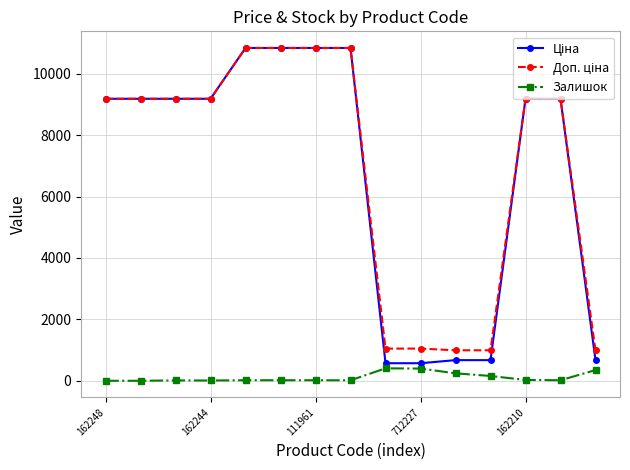

Count the number of data series in this chart.

3